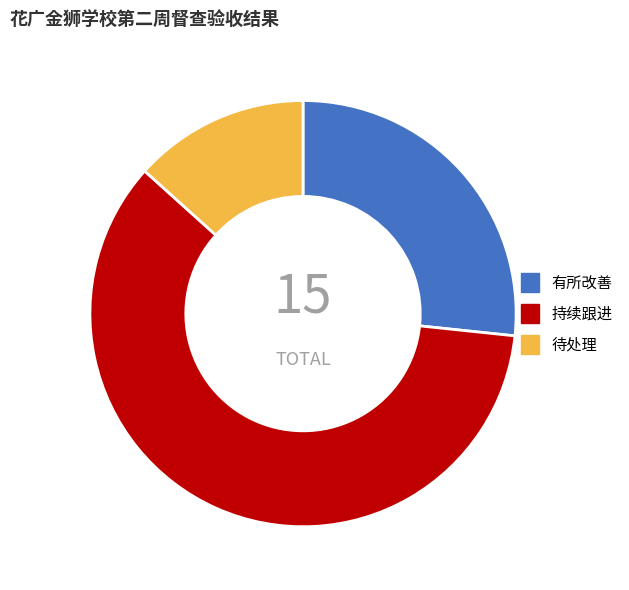

Is it true that 持续跟进 is 53% of the pie?

False